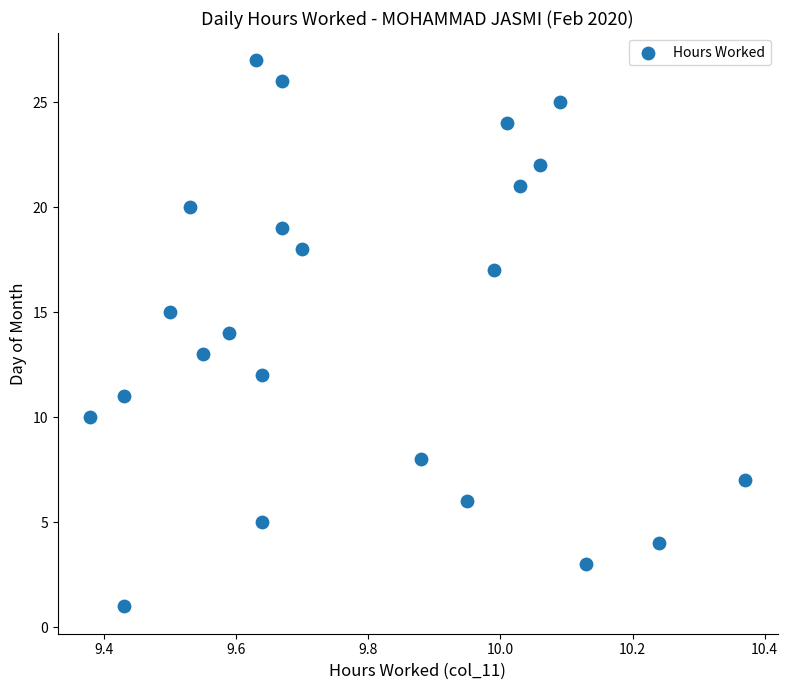

What is the range of Y values (max minus min)?

26